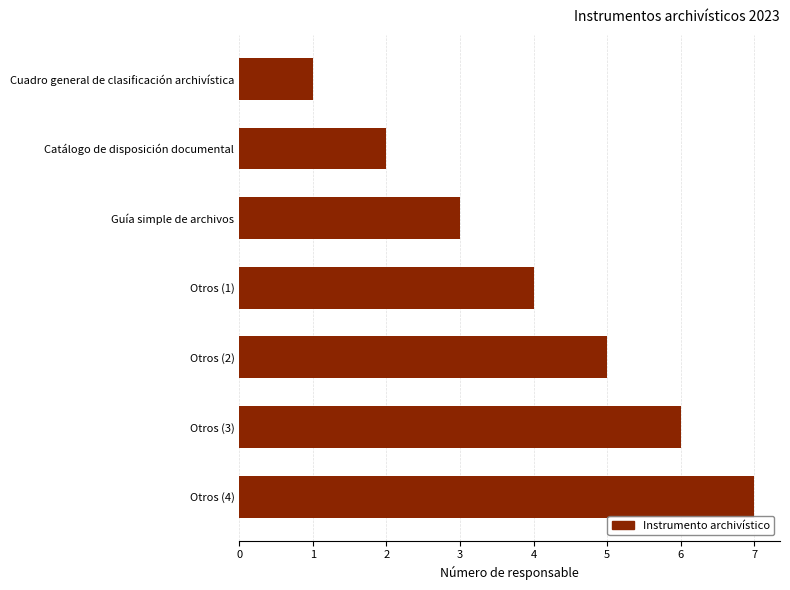

Where is the data nearest to the value 4?

Otros (1)